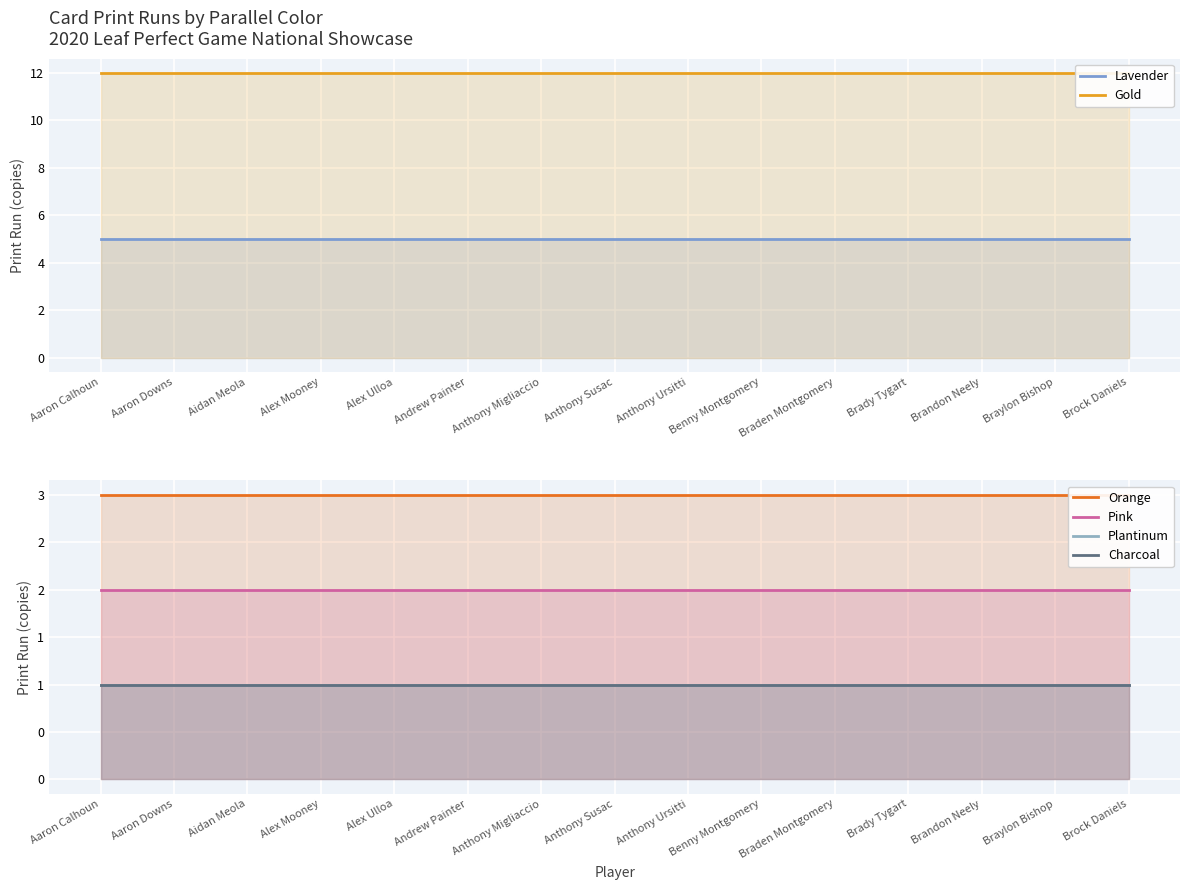

Rank the categories by Pink value from lowest to highest.

Aaron Calhoun, Aaron Downs, Aidan Meola, Alex Mooney, Alex Ulloa, Andrew Painter, Anthony Migliaccio, Anthony Susac, Anthony Ursitti, Benny Montgomery, Braden Montgomery, Brady Tygart, Brandon Neely, Braylon Bishop, Brock Daniels